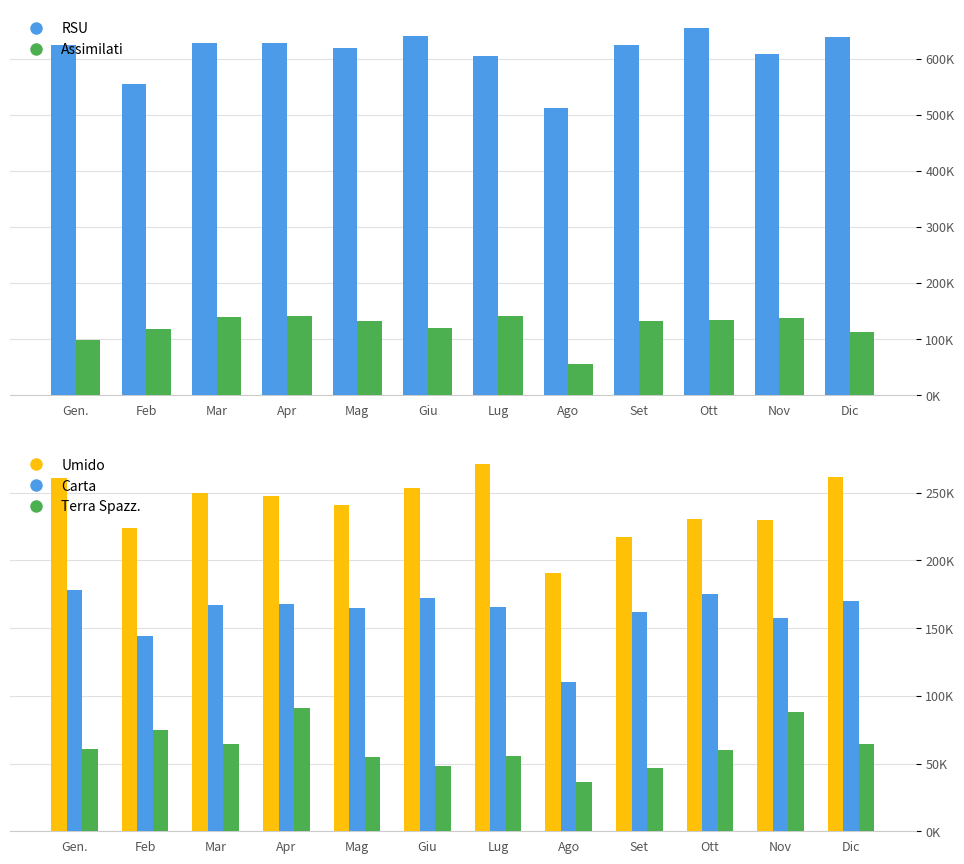

At which label does RSU reach its peak?

Ott